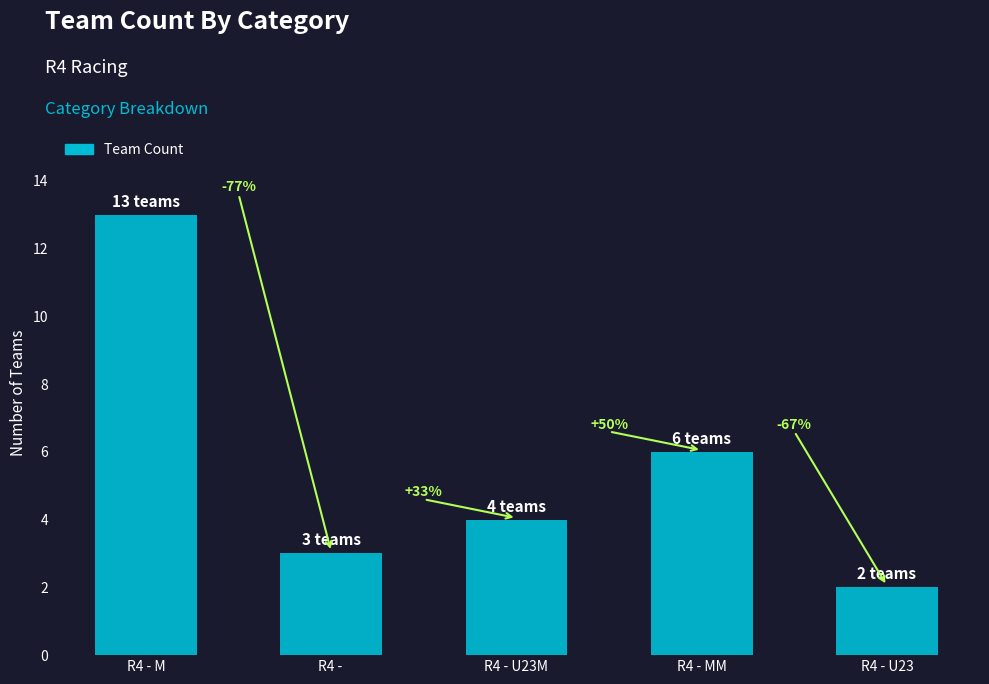

Reading right to left, extract all data points from this chart.

2	6	4	3	13